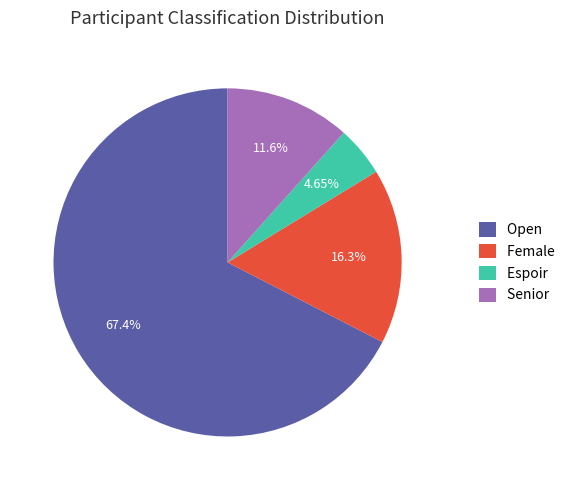

What is the majority slice?

Open